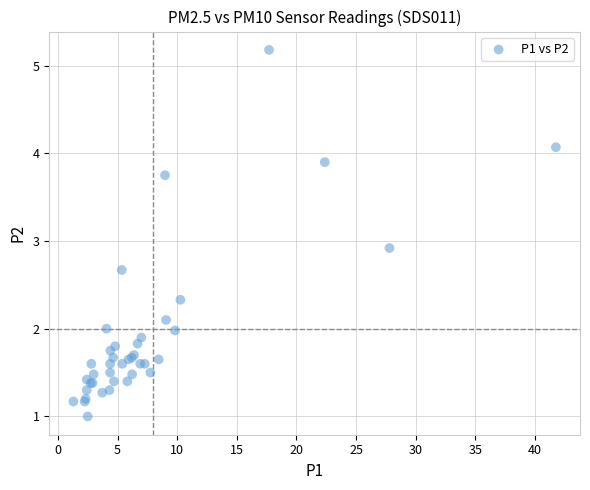

What Y value in the scatter plot is closest to 3?

2.9